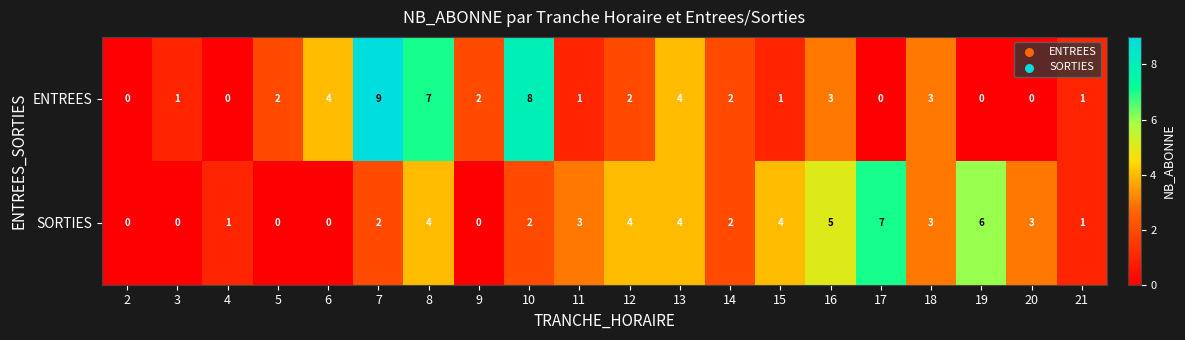

How many data points in SORTIES are less than 3?

10